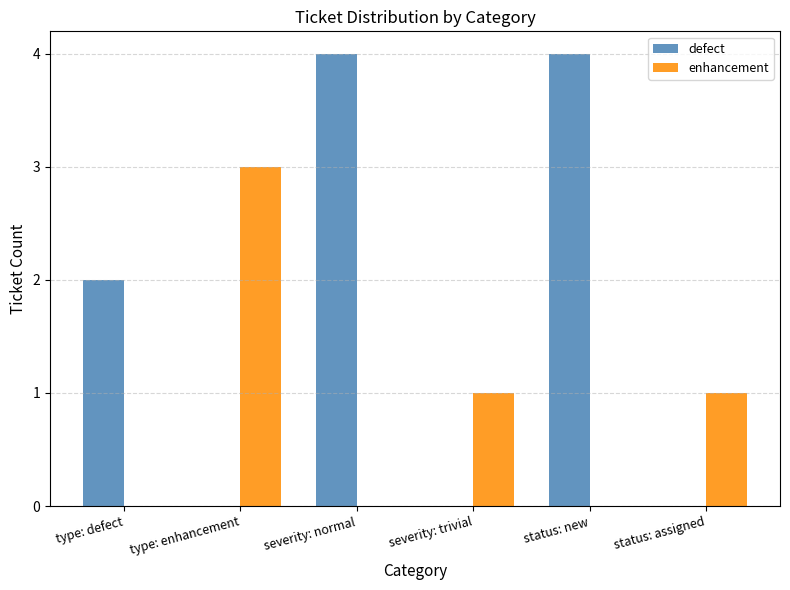

At which label does enhancement reach its peak?

type: enhancement